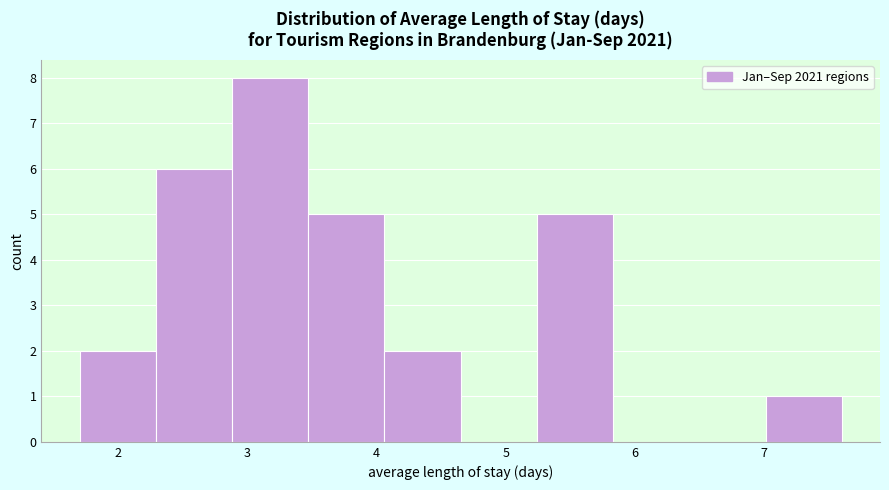

Reading left to right, transcribe this chart: for each bar, give the range it covers on the x-axis and its height. Neither the bar edges nor the heights are printed on the chart, so give them approximately, as read against the axes.

1.70 to 2.29: 2
2.29 to 2.88: 6
2.88 to 3.47: 8
3.47 to 4.06: 5
4.06 to 4.65: 2
4.65 to 5.24: 0
5.24 to 5.83: 5
5.83 to 6.42: 0
6.42 to 7.01: 0
7.01 to 7.60: 1